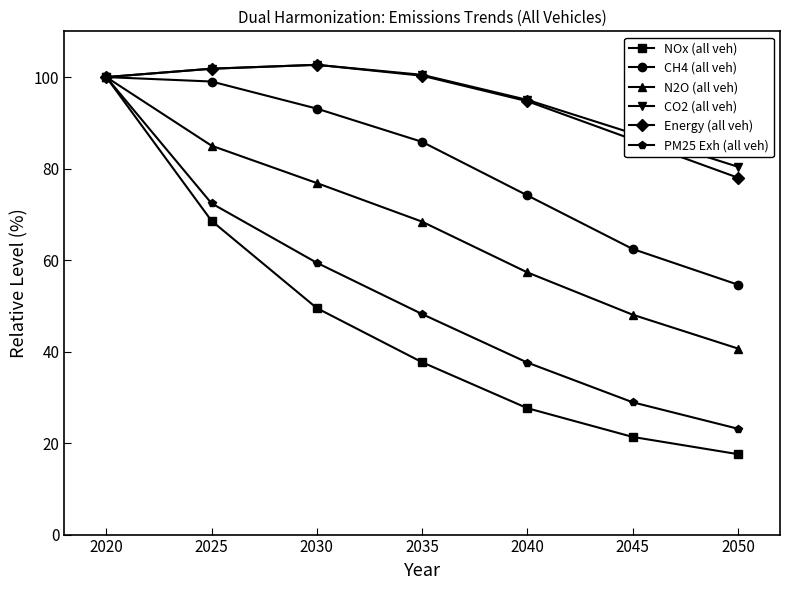

What is the maximum value for NOx (all veh)?

100.0